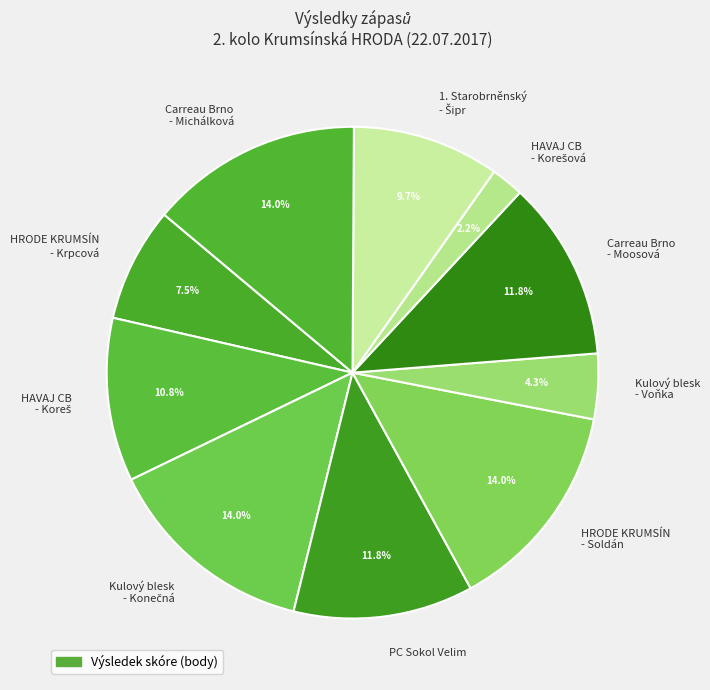

Combined, do Carreau Brno - Michálková and HRODE KRUMSÍN - Krpcová account for over 50%?

No